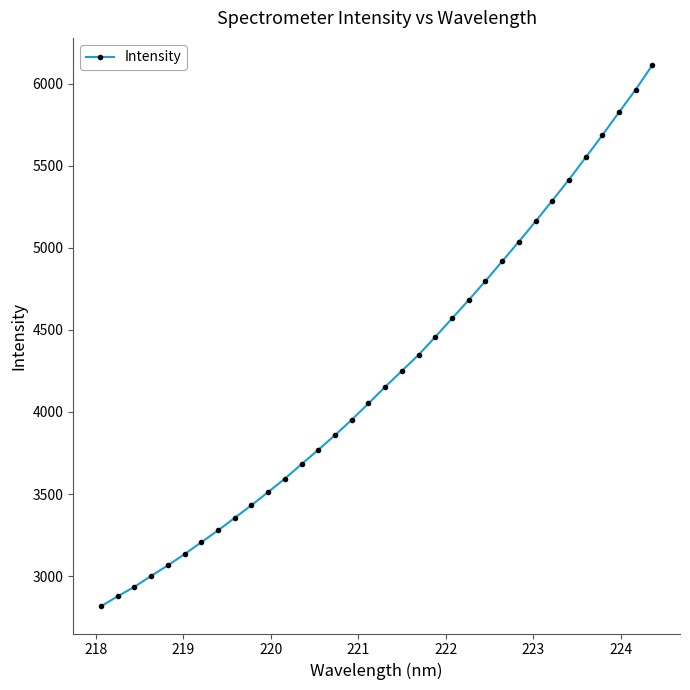

What is the difference between the maximum and minimum values?

3298.4